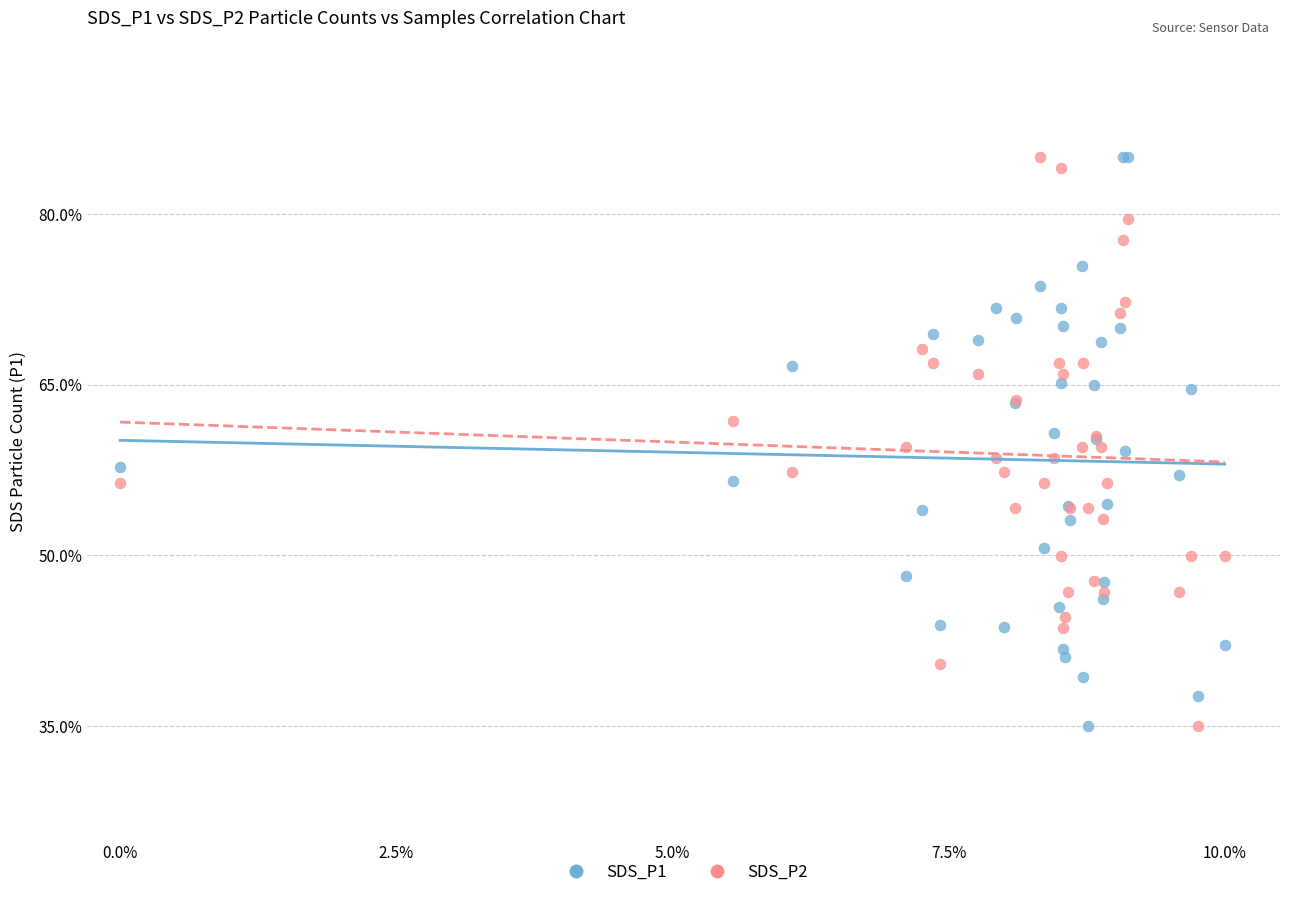

What is the X range (max minus min) for the scatter plot?

10.0